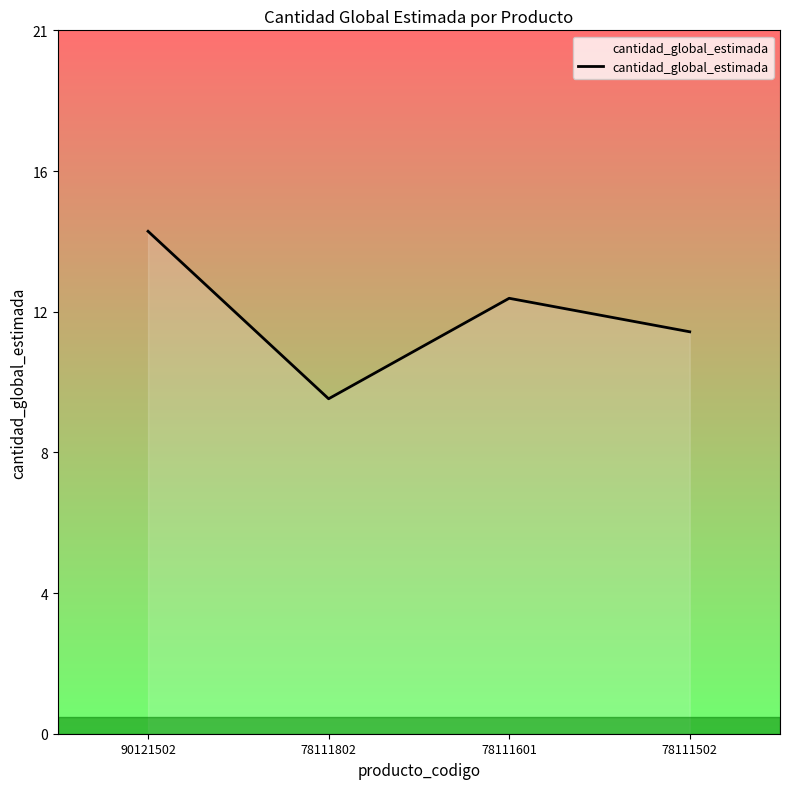

What is the value of the 2nd point from the left?

10